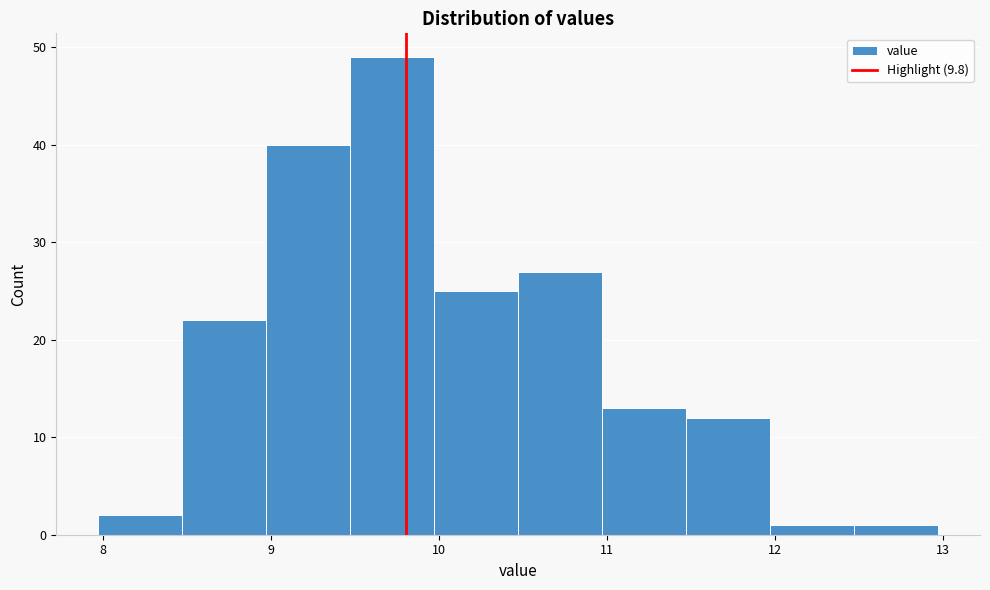

Reading left to right, list every bar in this chart as the range it spans on the x-axis followed by its height. Neither the bar edges nor the heights are printed on the chart, so give them approximately, as read against the axes.

7.97 to 8.47: 2
8.47 to 8.97: 22
8.97 to 9.47: 40
9.47 to 9.97: 49
9.97 to 10.47: 25
10.47 to 10.97: 27
10.97 to 11.47: 13
11.47 to 11.97: 12
11.97 to 12.47: 1
12.47 to 12.97: 1